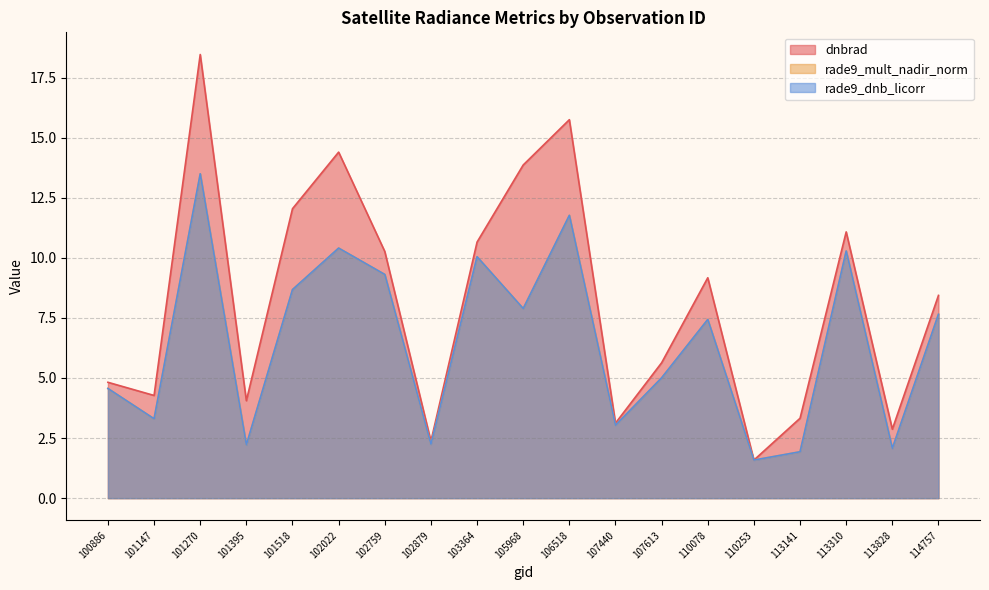

Where is the first local minimum for dnbrad?

101147